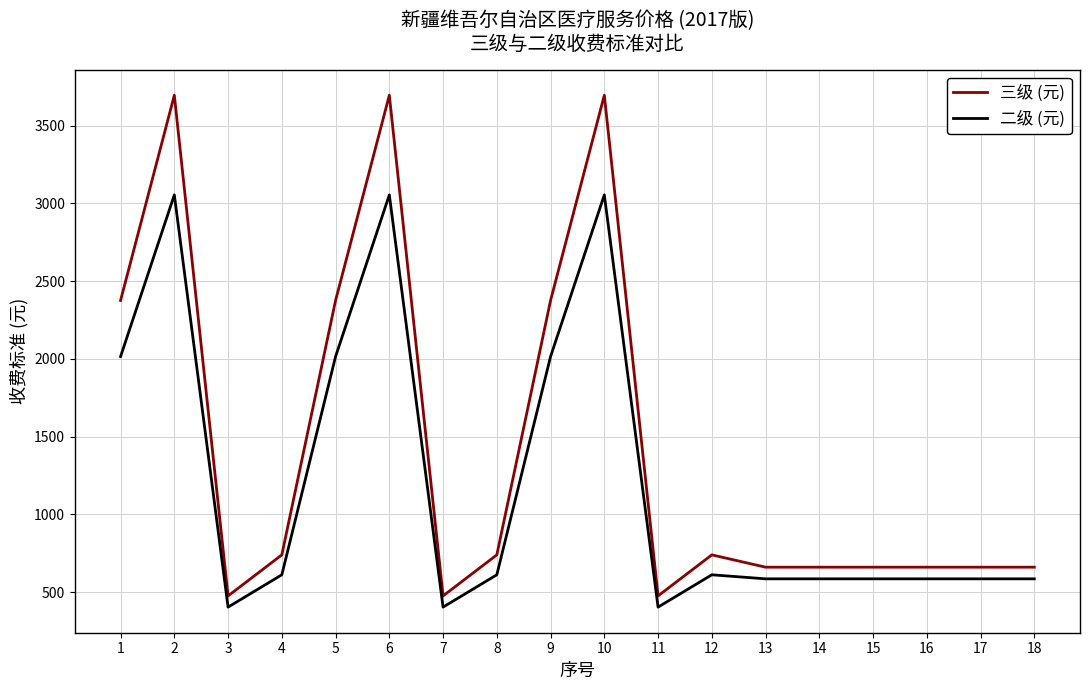

How many values in the 二级 (元) series are below 611?

9